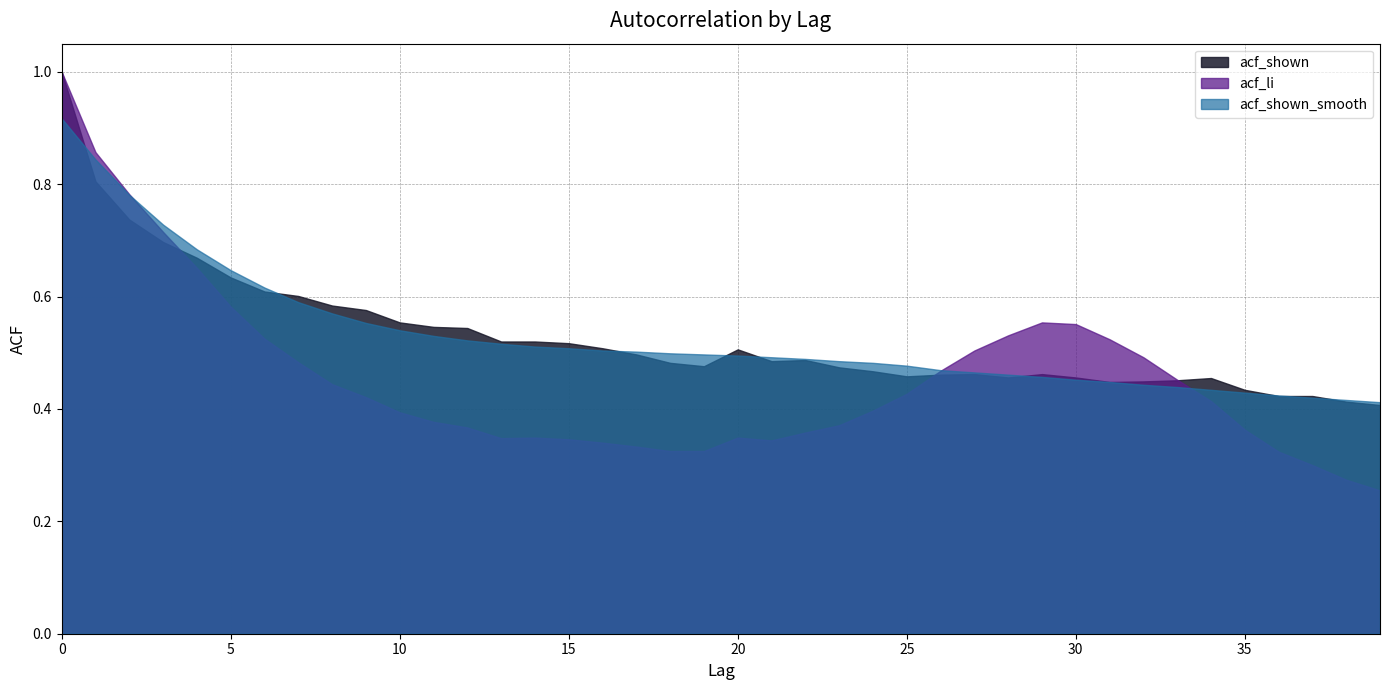

Where do acf_shown and acf_li first cross each other?

3 and 4